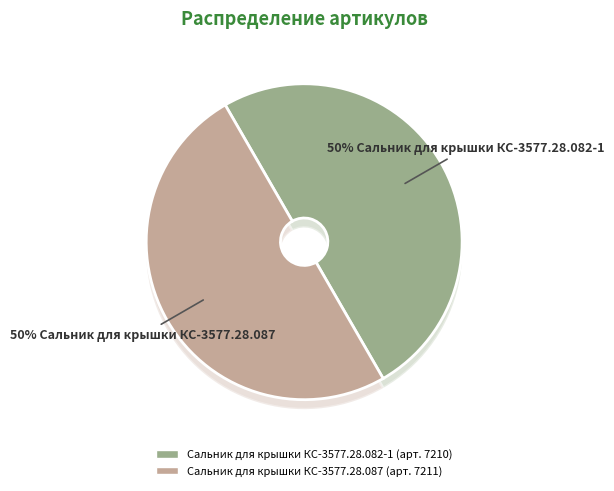

The Сальник для крышки КС-3577.28.087 slice represents 50% of the pie. True or false?

True